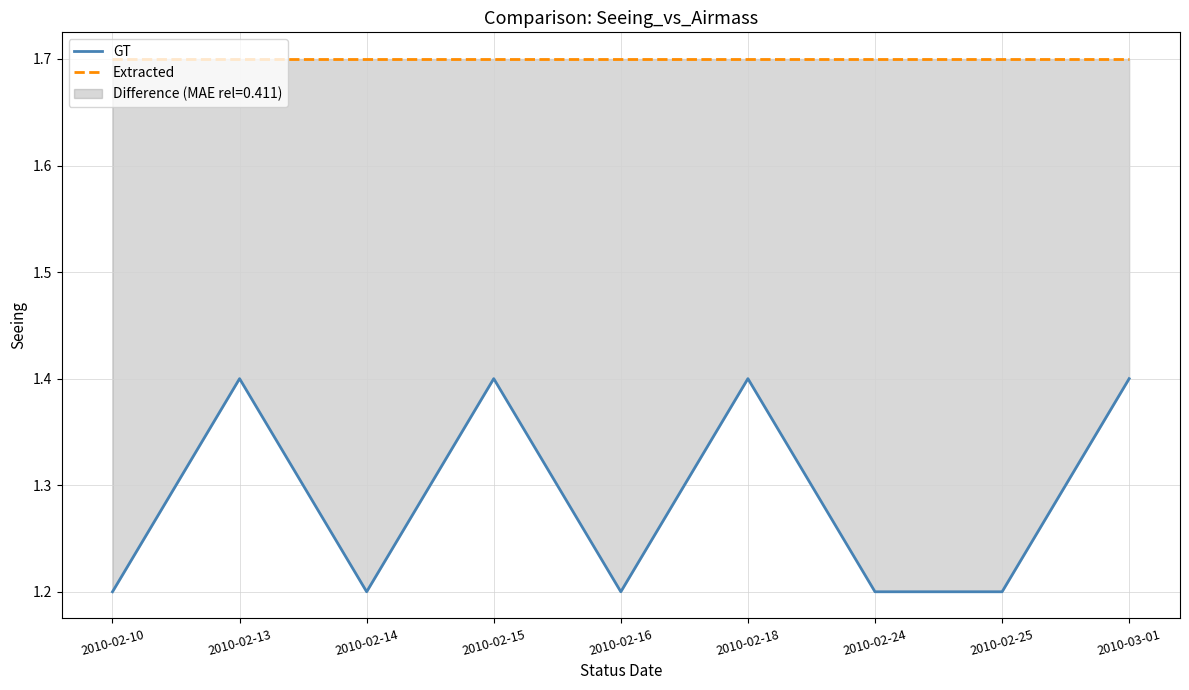

True or false: Extracted has a value of 2.8 at 2010-02-15.

False